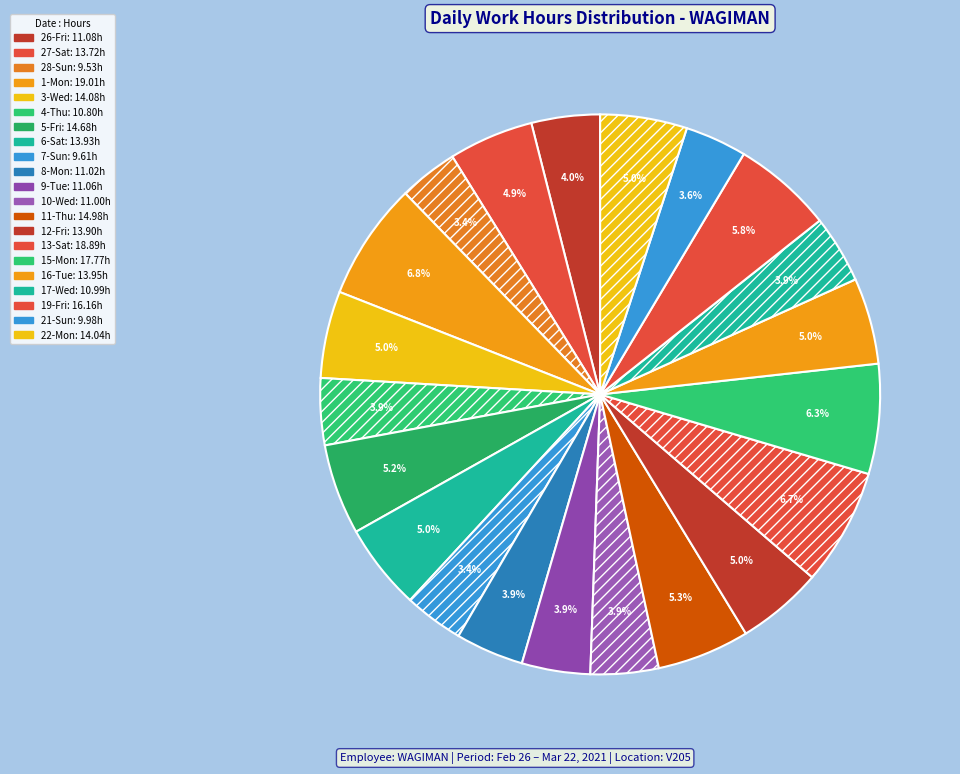

To the nearest percent, what portion does 26-Fri represent?

4%